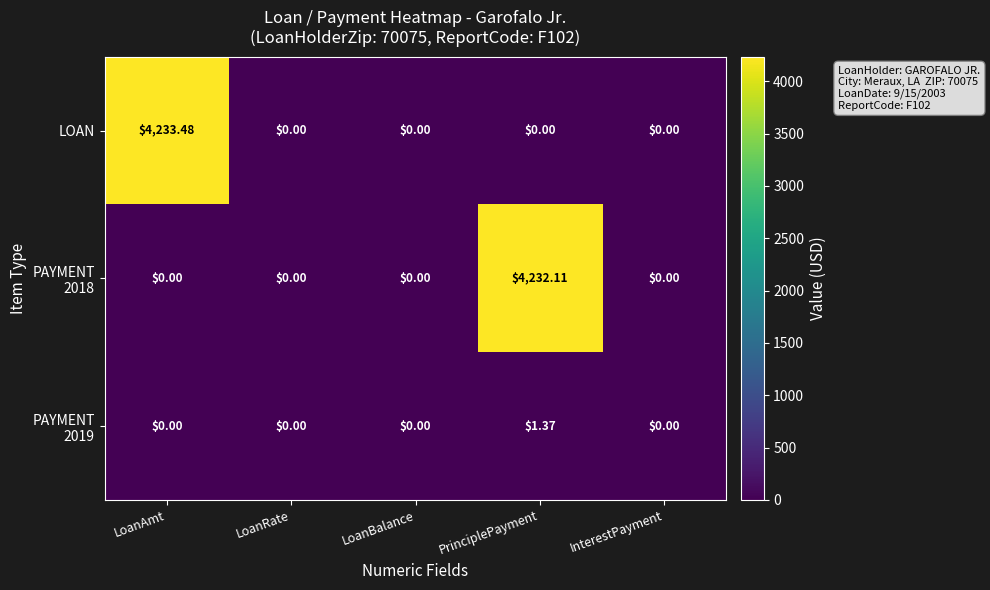

Which series has the largest total across all categories?

LOAN